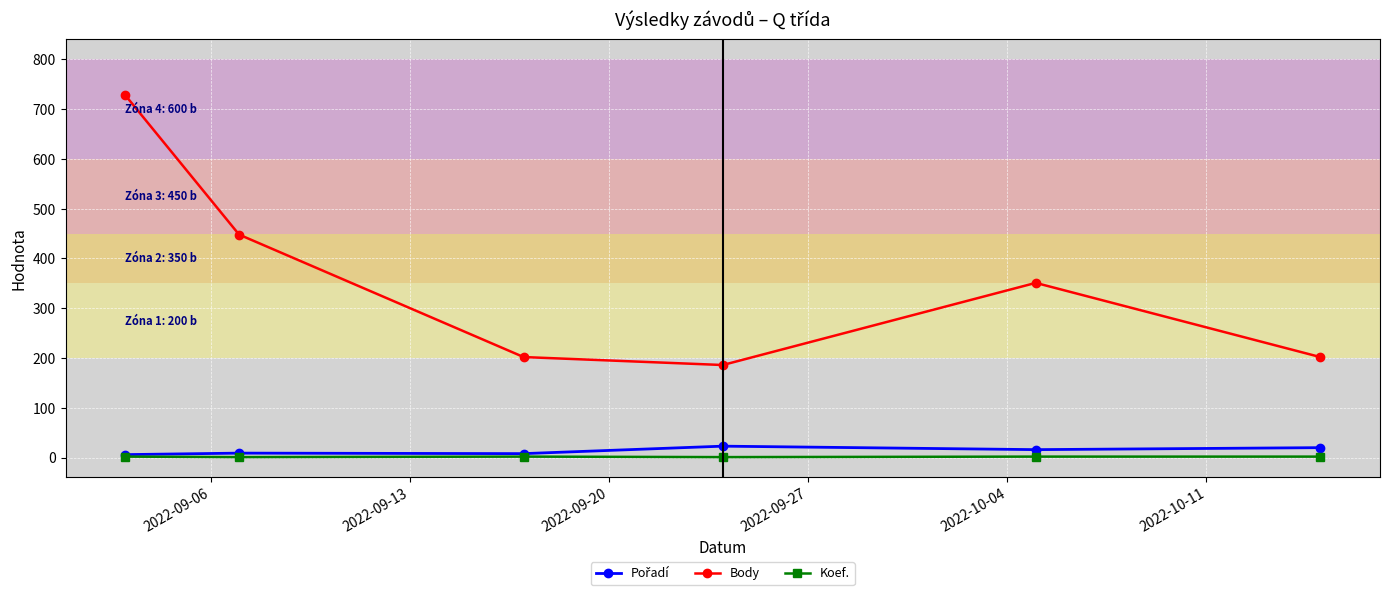

What is the average value of the Koef. series?

2